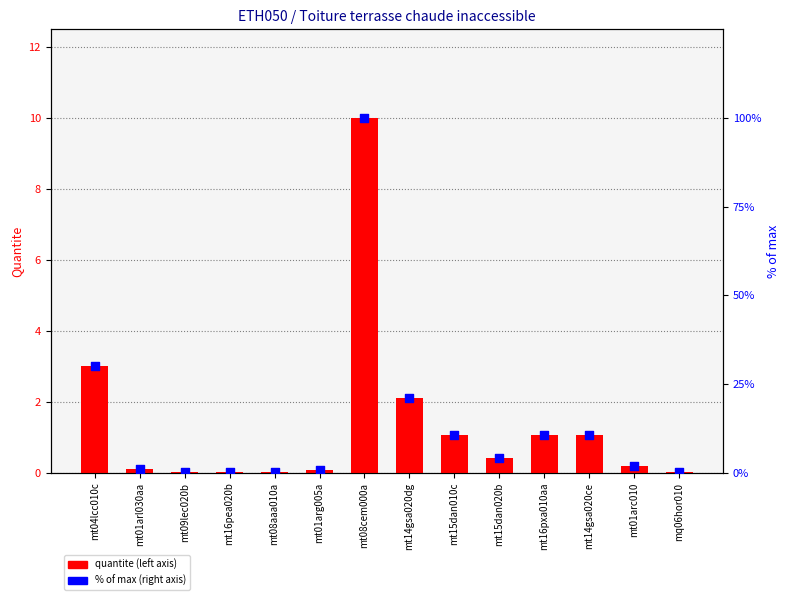

At which category is the sum across all series the highest?

mt08cem000a